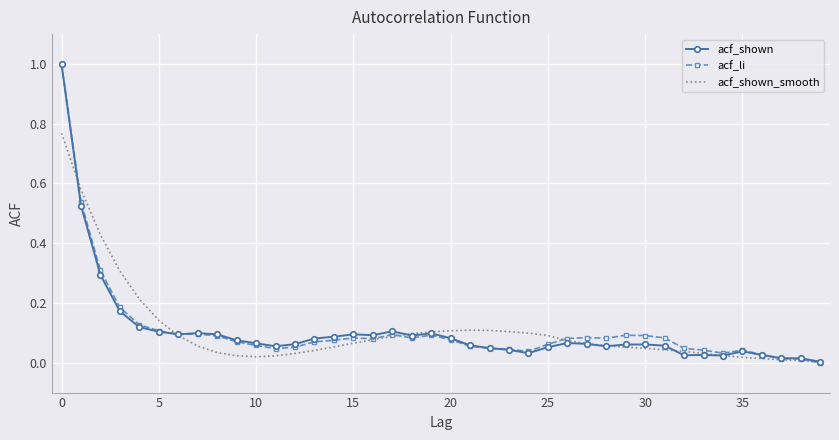

What is the highest value of the acf_shown series?

1.0